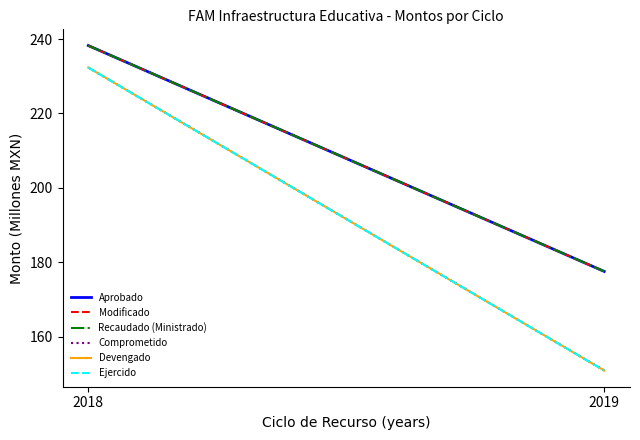

Between 2018 and 2019, which series saw the biggest shift?

Comprometido